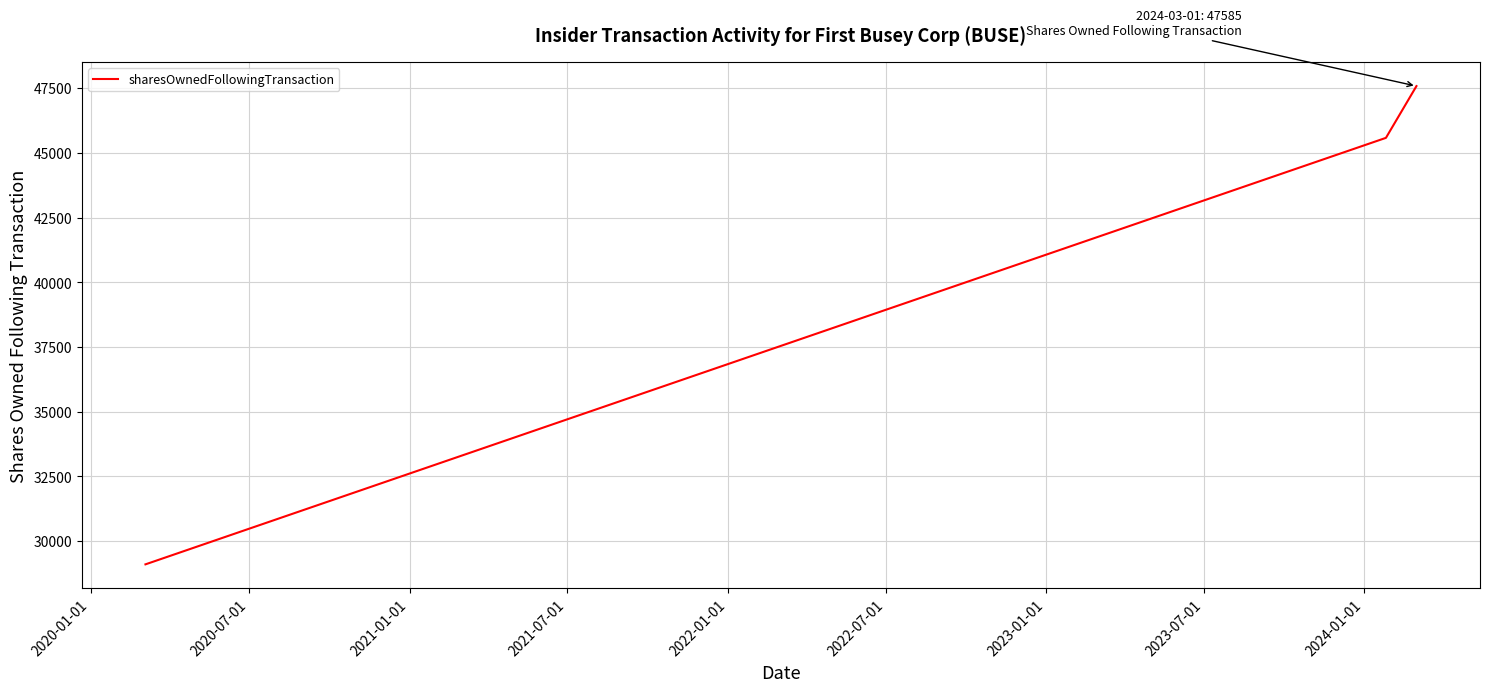

What is the difference between the maximum and minimum values?

18482